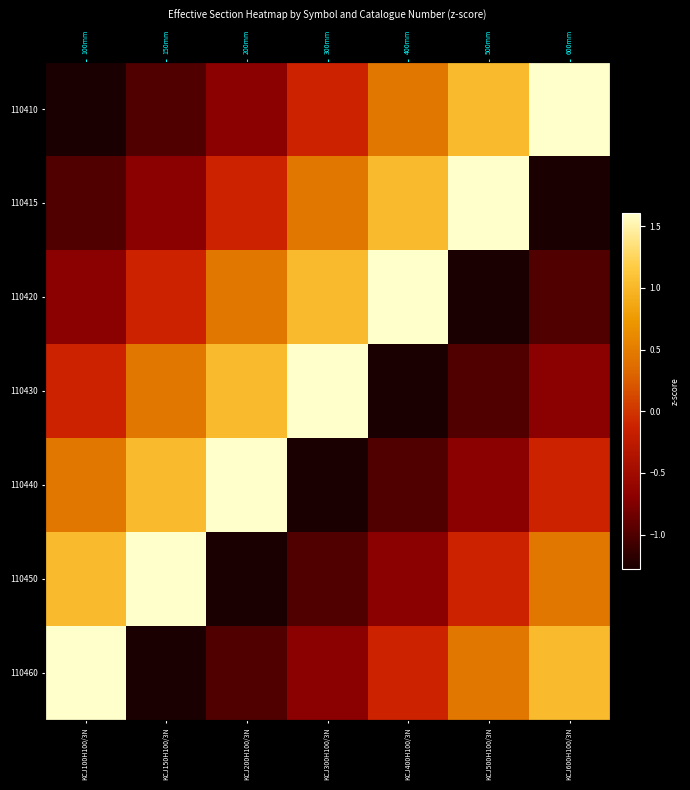

How many data points in 110415 are less than 0?

4